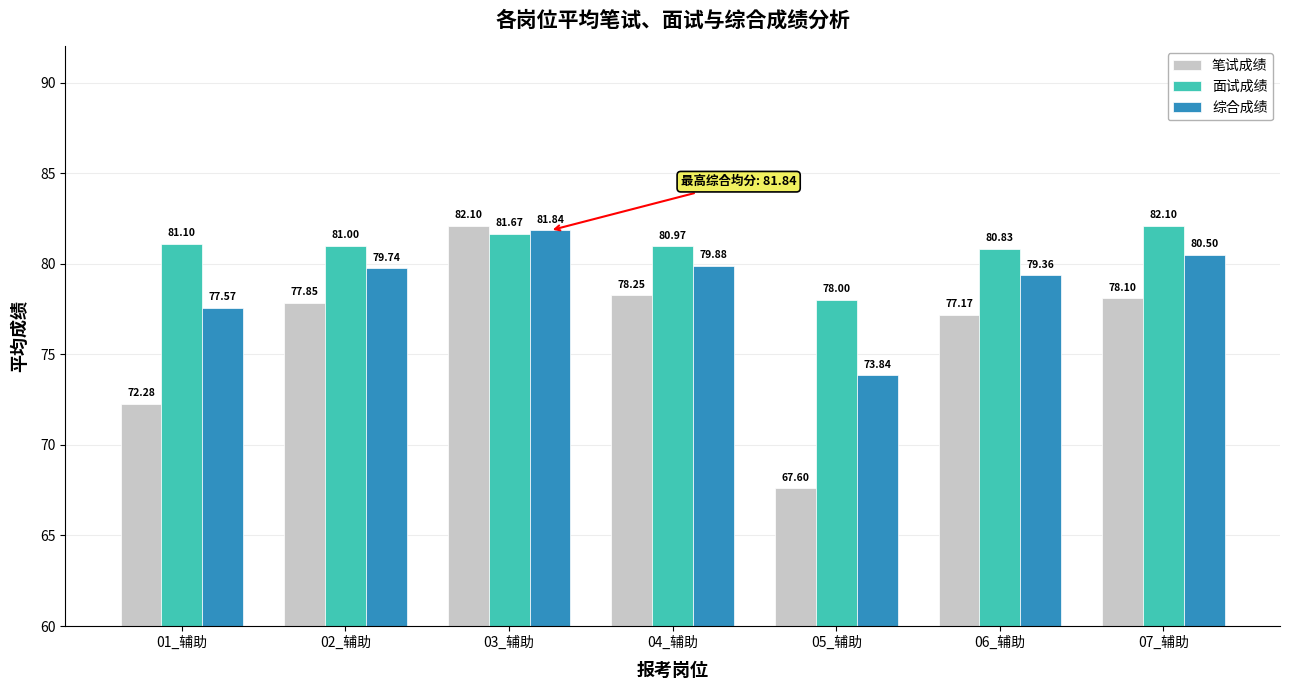

Is the value of 笔试成绩 at 04_辅助 greater than the value of 面试成绩 at 05_辅助?

Yes